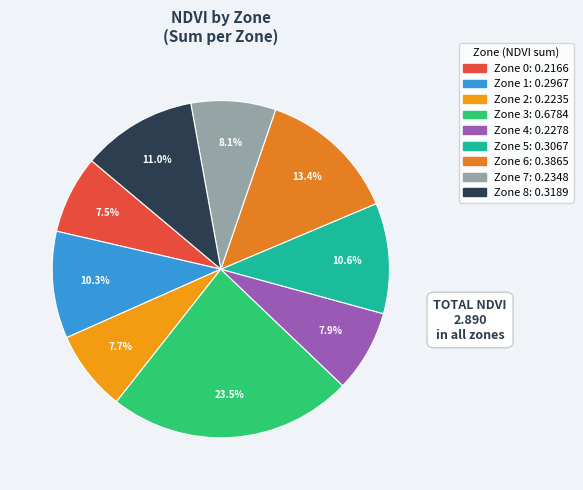

To the nearest percent, what is the combined percentage of Zone 7 and Zone 4?

16%